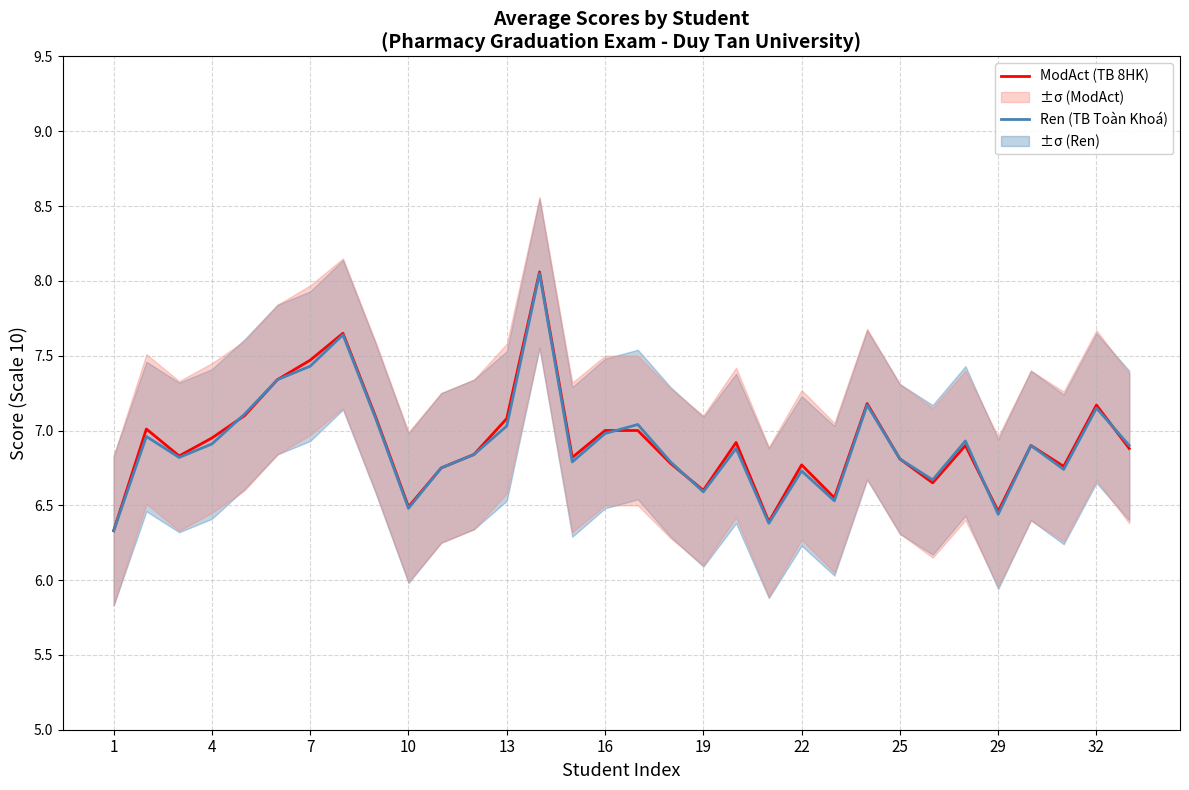

Rank the series by their average value, from highest to lowest.

ModAct (TB 8HK), Ren (TB Toàn Khoá)